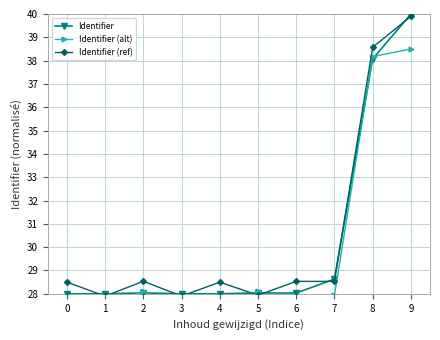

What is the difference between the maximum and minimum values in the Identifier series?

12.0